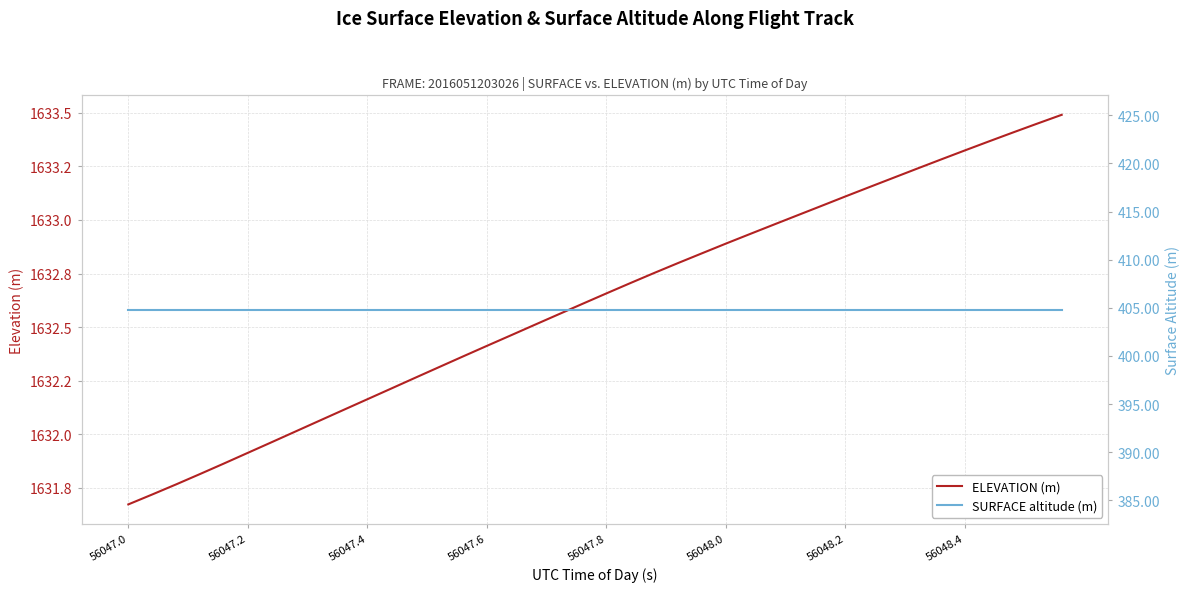

Rank the series by their average value, from highest to lowest.

ELEVATION (m), SURFACE altitude (m)